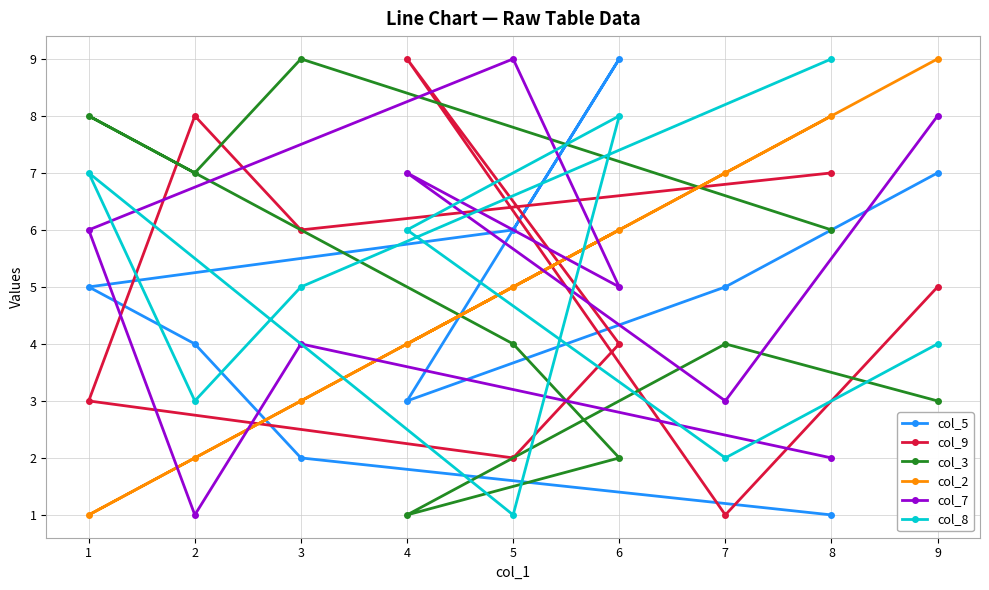

At how many categories does at least one series exceed 3?

9